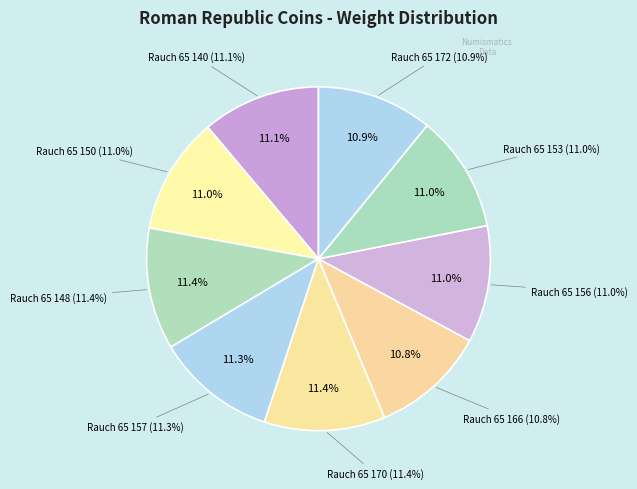

How much of the chart is everything except Rauch 65 153?

89.0%